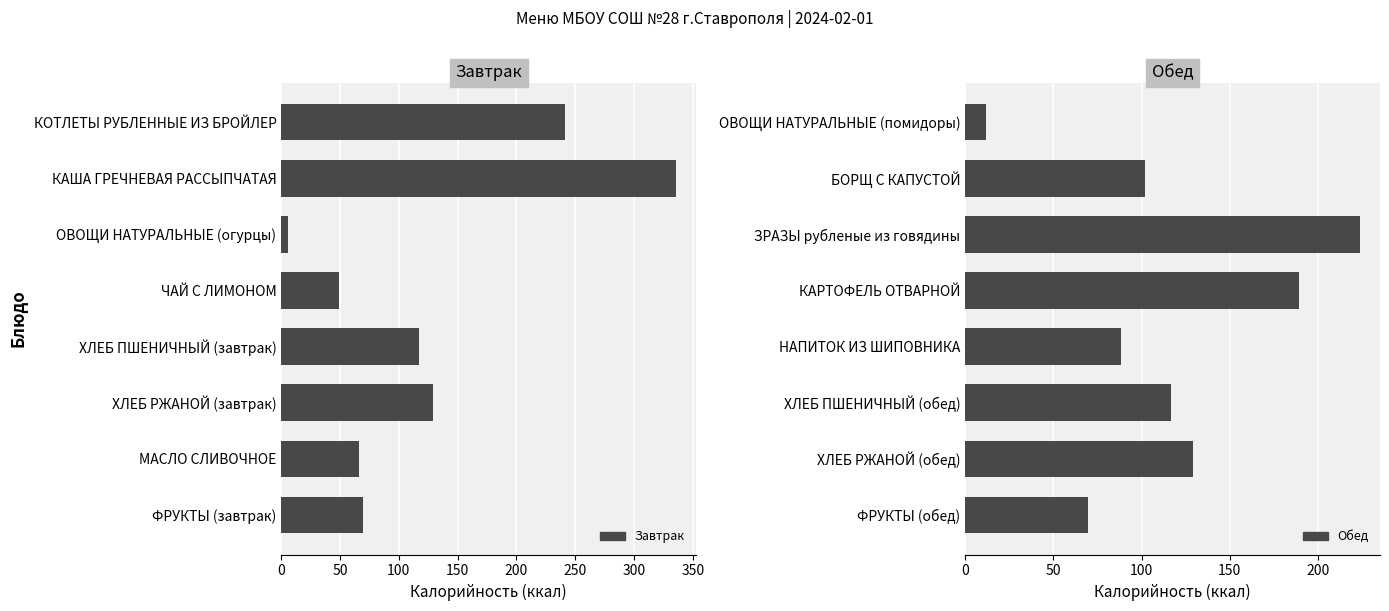

How many bars are there in total?

16